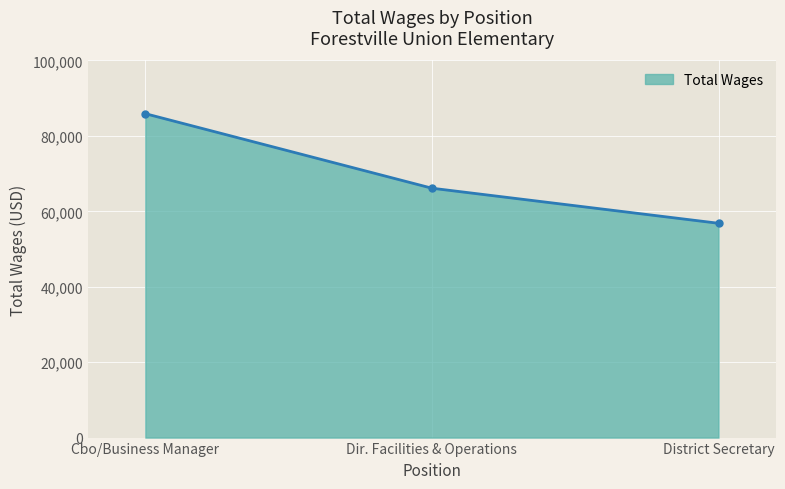

List the labels in order of value, smallest first.

District Secretary, Dir. Facilities & Operations, Cbo/Business Manager